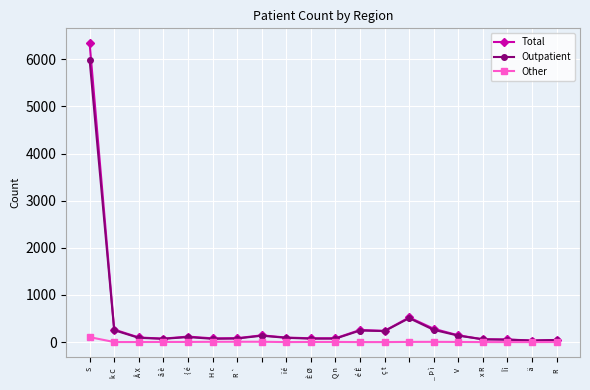

True or false: Outpatient has more than 1 interior local peaks.

True